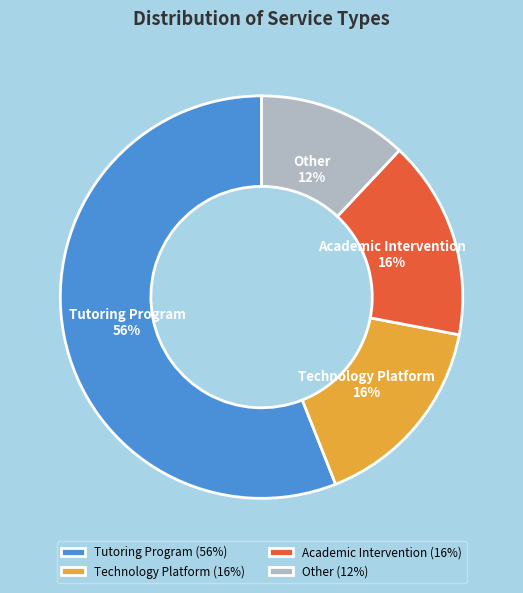

To the nearest percent, what percentage of the pie is Other?

12%